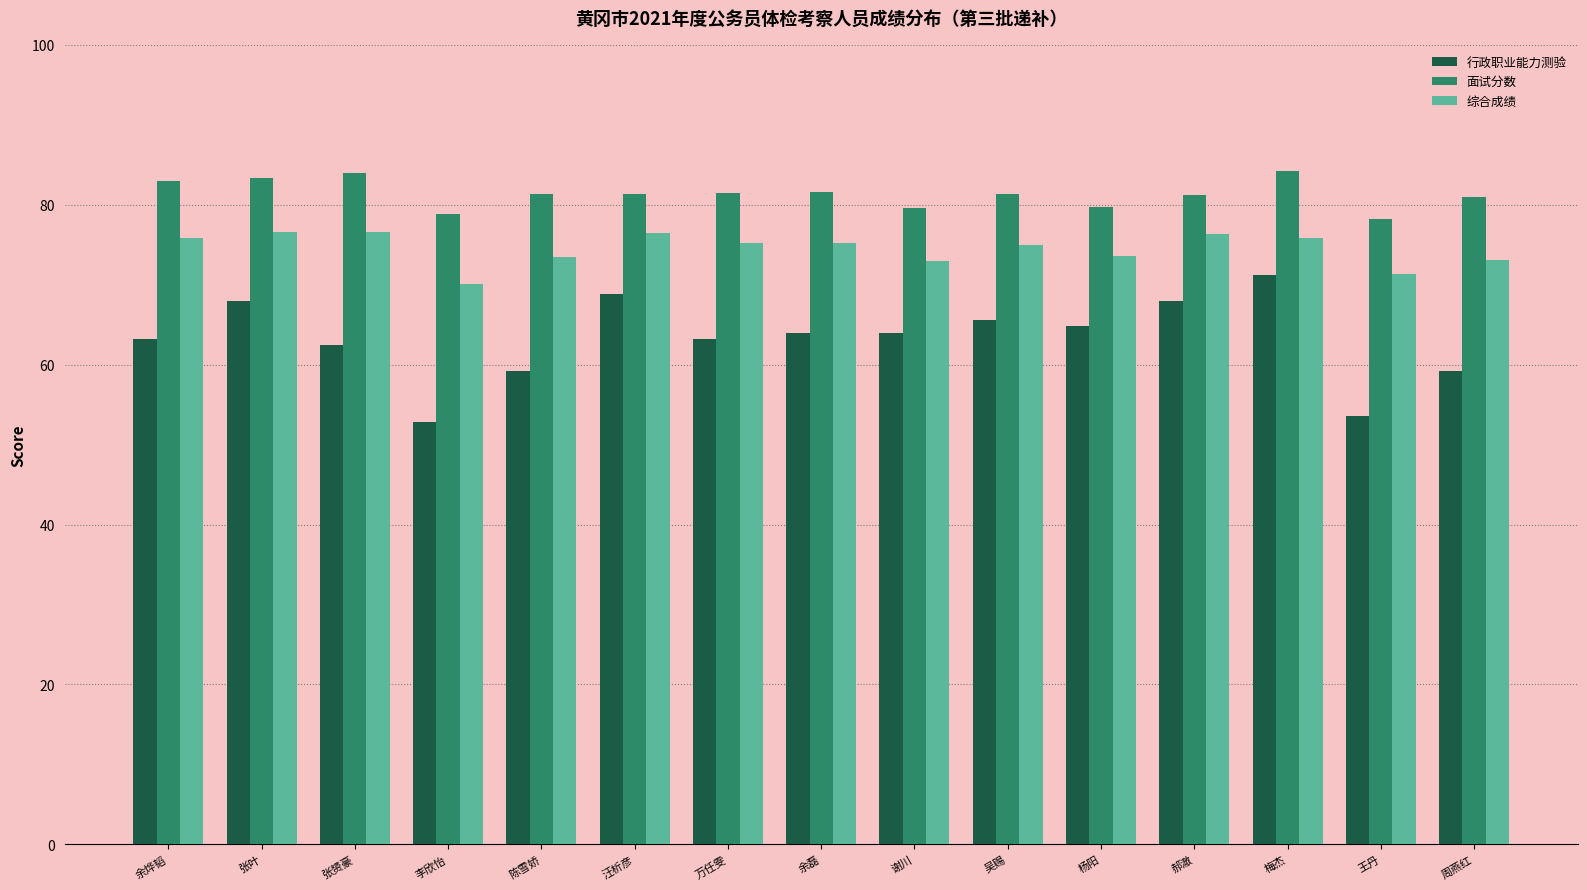

How many bars are there in total?

45